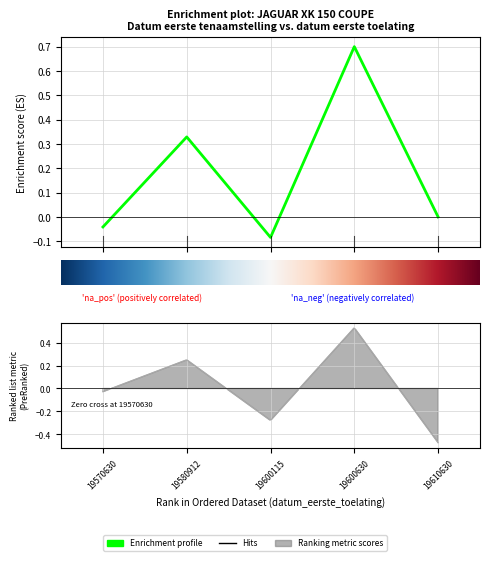

What is the change in value from 19600115 to 19610630?

+0.1